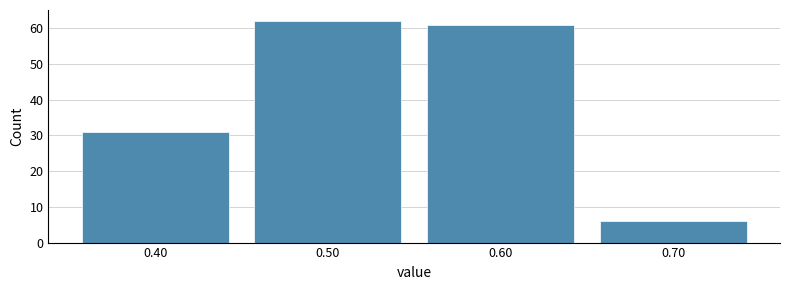

Which range on the x-axis has the tallest bar?

0.45 to 0.55